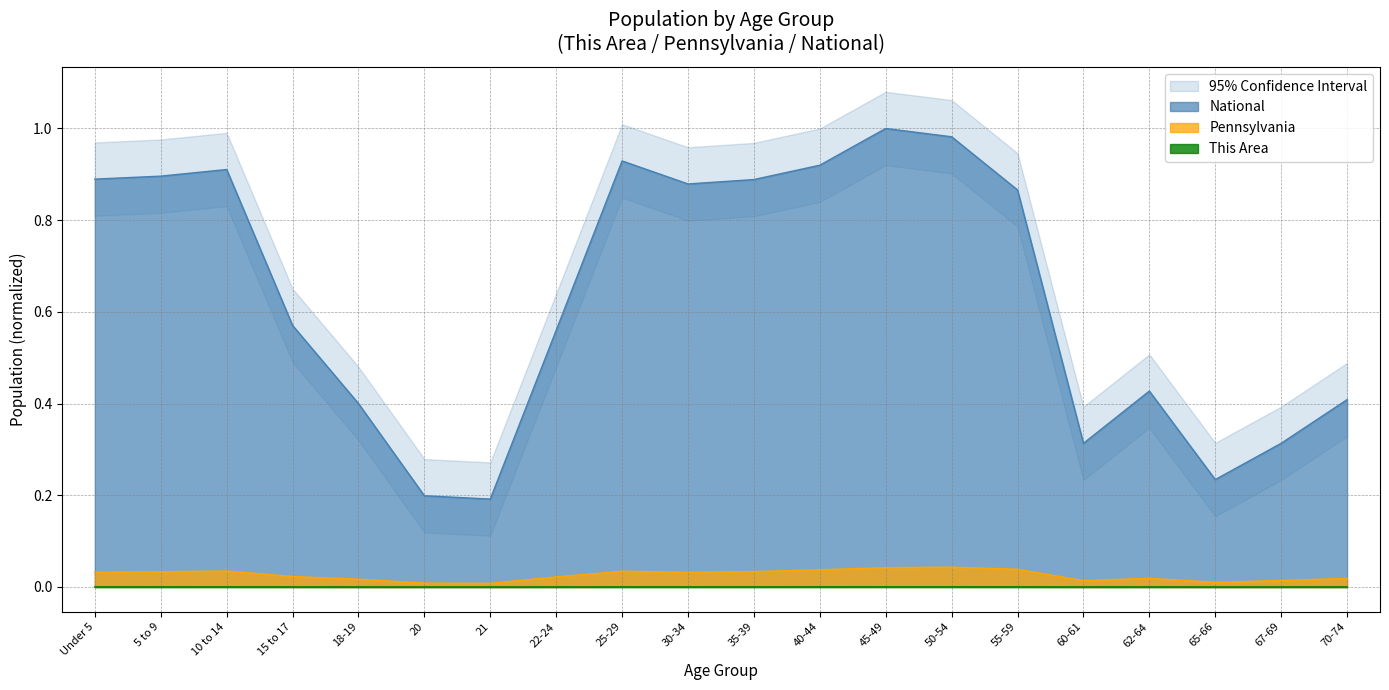

How many categories are shown in the chart?

20